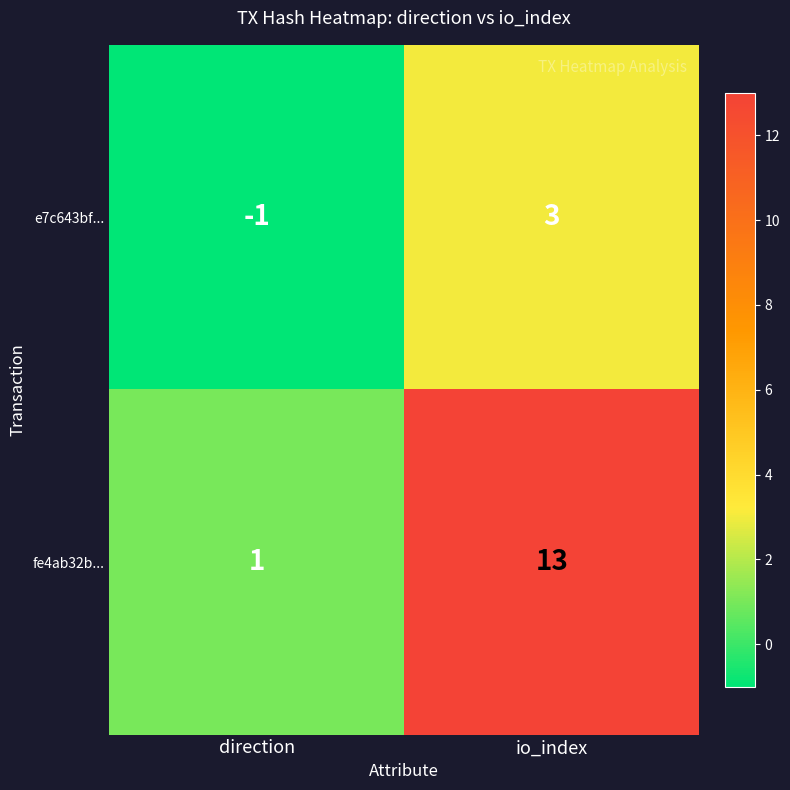

Reading right to left, list all the values displayed in this chart.

e7c643bf...: io_index=3	direction=-1
fe4ab32b...: io_index=13	direction=1